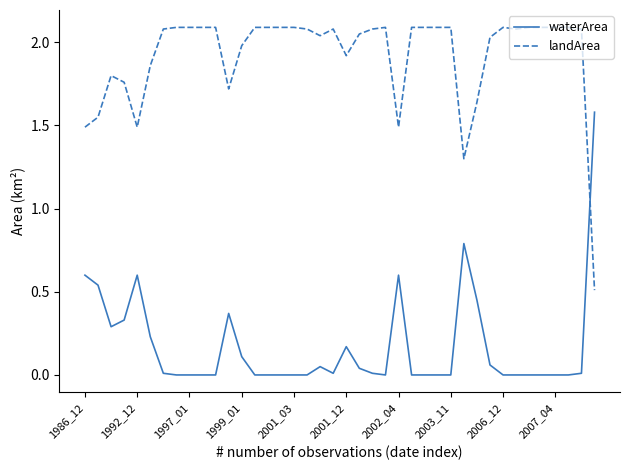

What is the maximum value shown in the chart?

2.1